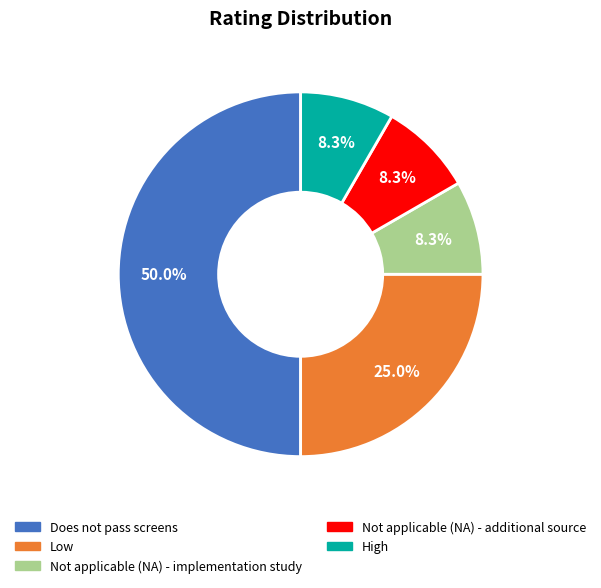

How many segments does this pie chart have?

5